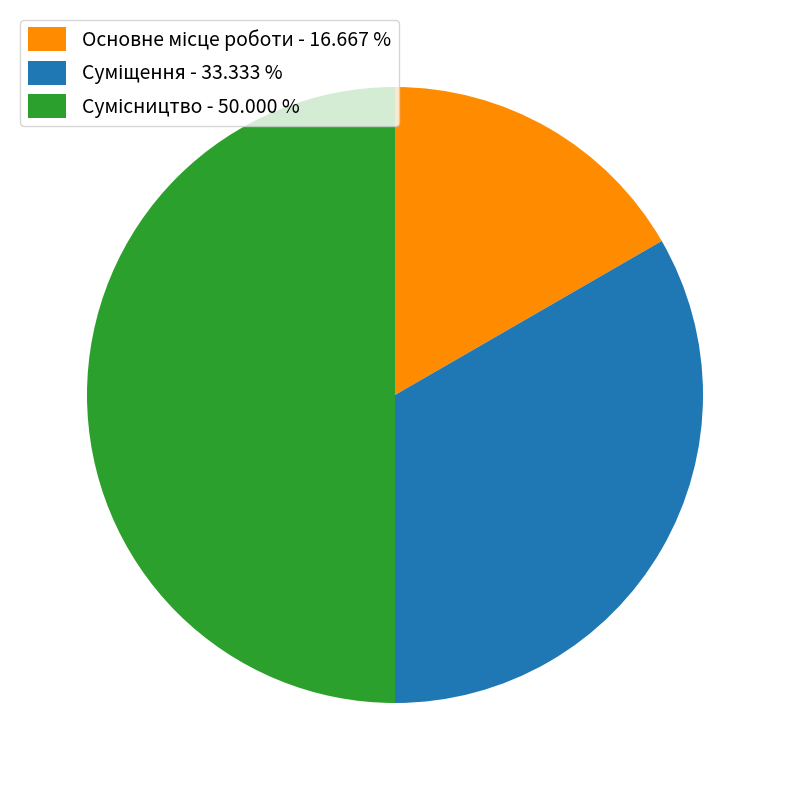

What percentage is NOT represented by Основне місце роботи?

83.3%